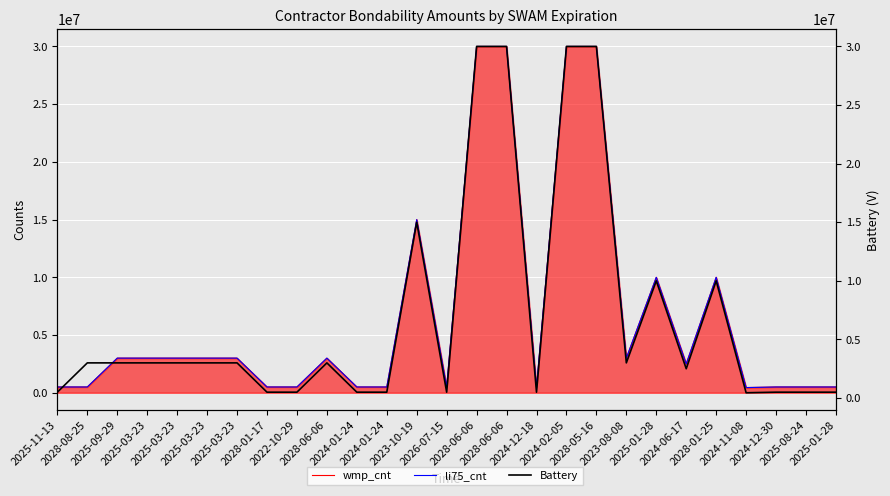

Read the Battery value at 2024-01-24, to the nearest 100.

500000